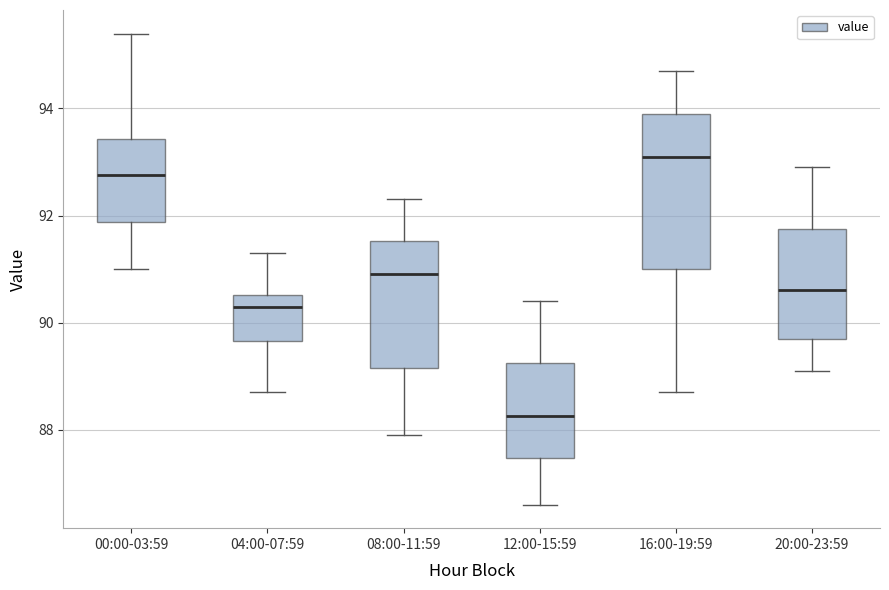

Where is the upper edge of the box for 20:00-23:59 on the y-axis? The values are not printed on the chart, so give them approximately, as read against the axis.

91.8